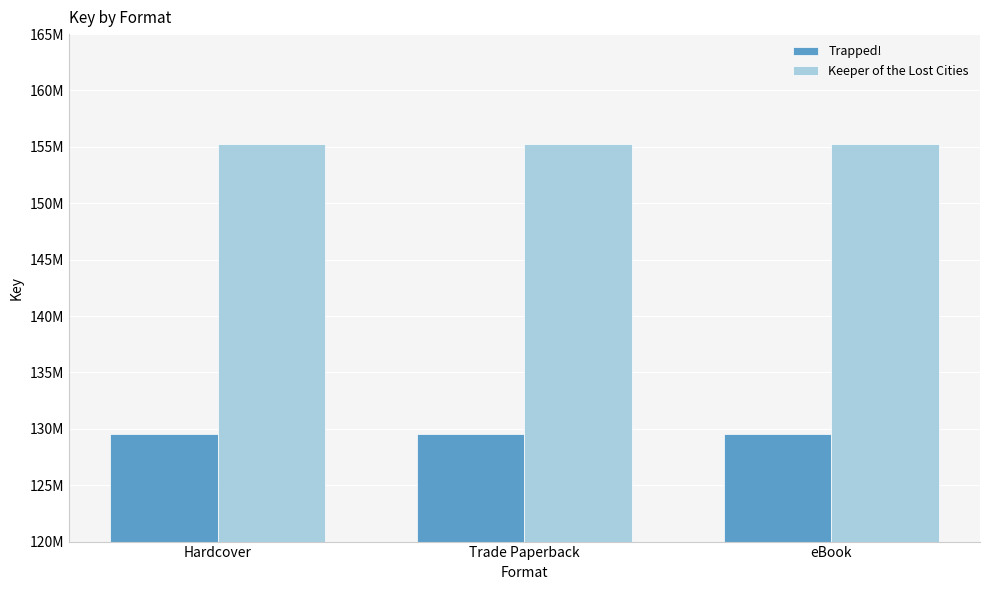

What is the value of the Trapped! bar at the 1st from the left?

129541743